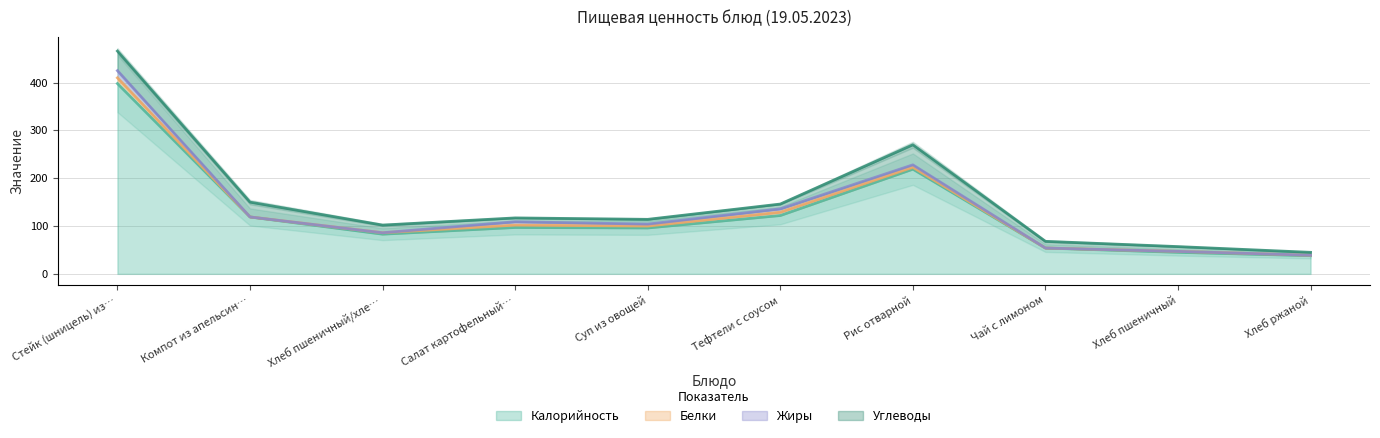

True or false: Углеводы and Жиры intersect in this chart.

False